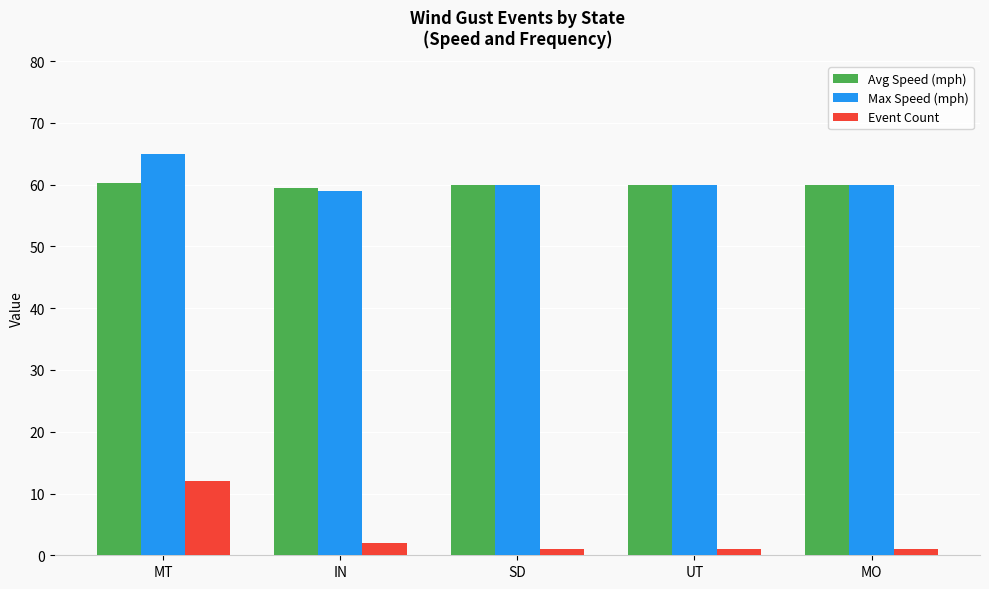

Which series has the widest spread of values?

Event Count